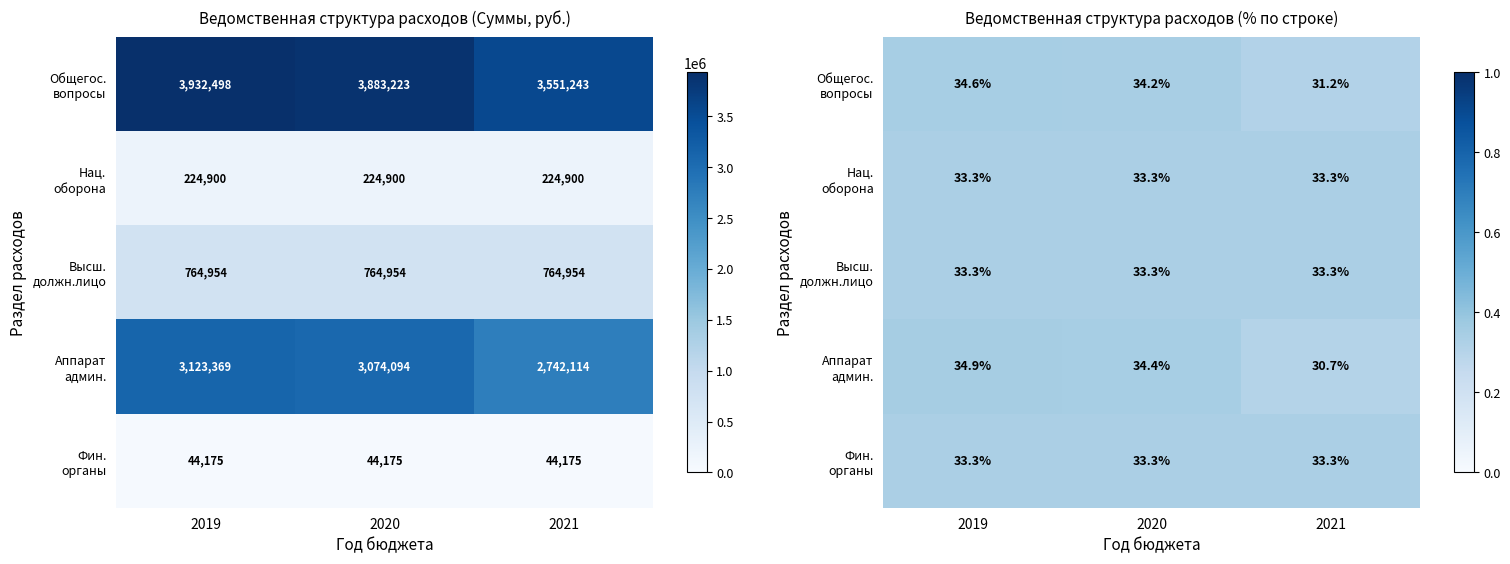

How many categories are shown in the chart?

3